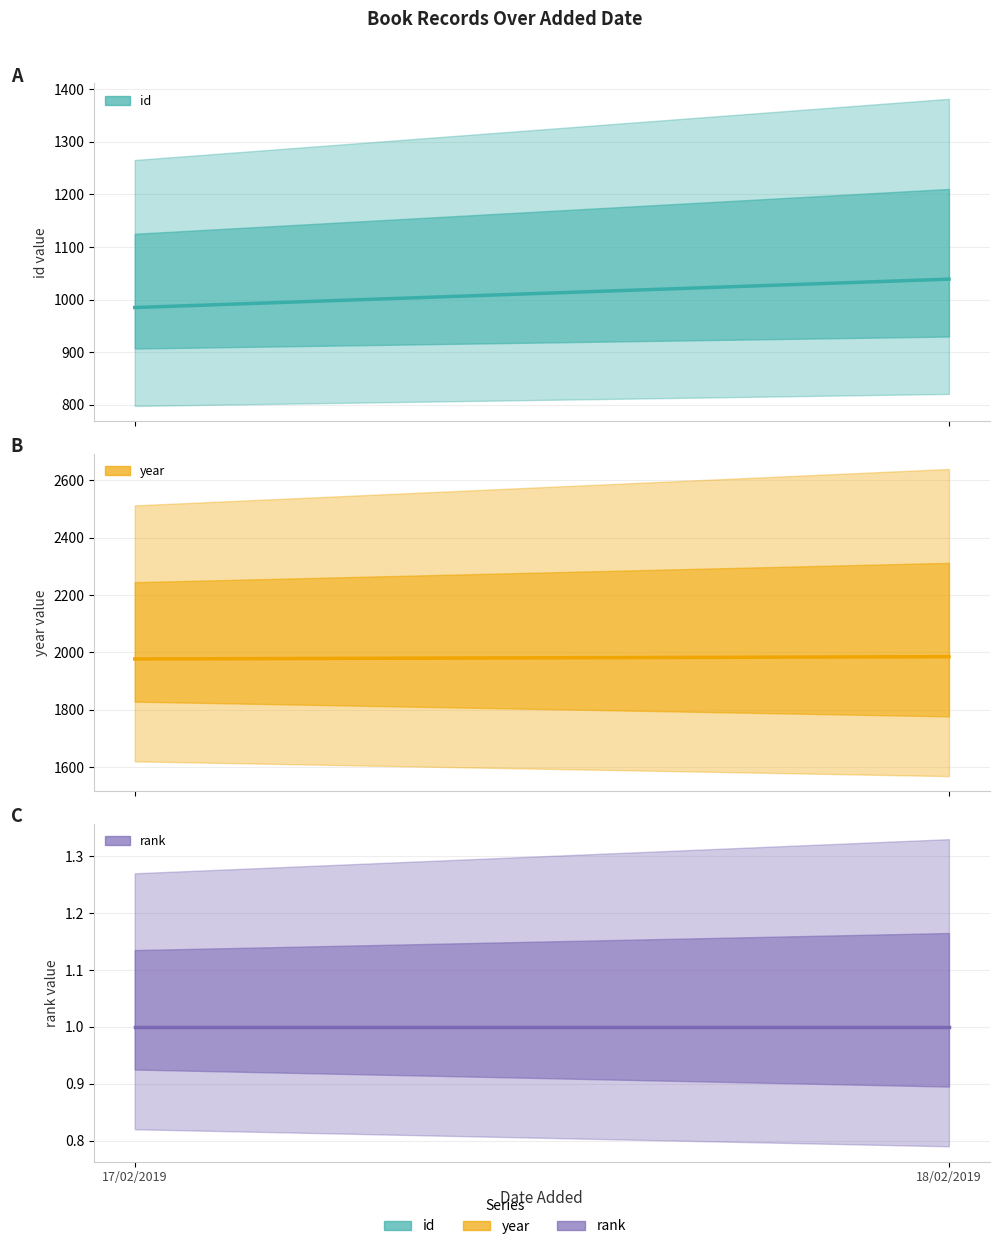

Reading right to left, transcribe all the data shown in this chart.

id: 1039	985
year: 1985	1977
rank: 1	1